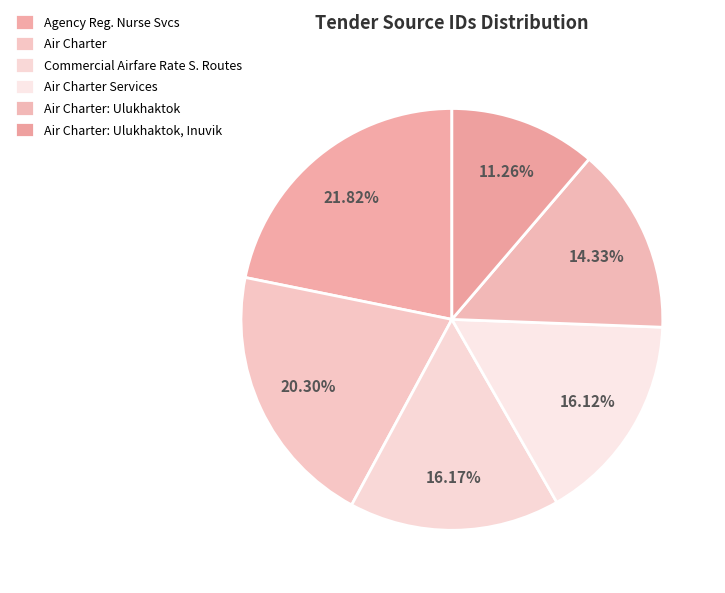

To the nearest percent, what percentage of the pie is Air Charter: Ulukhaktok, Inuvik?

11%